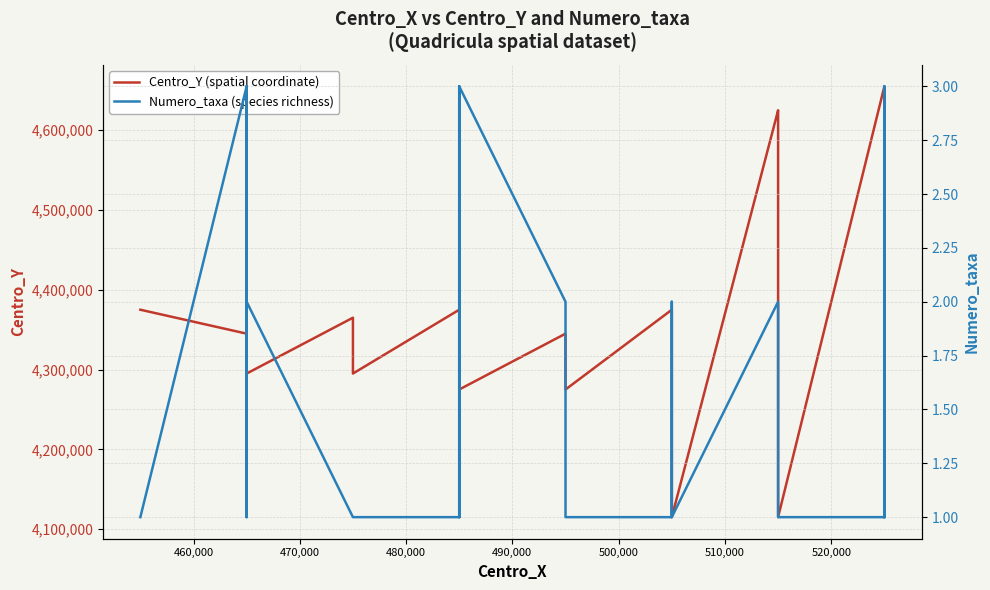

The Centro_Y (spatial coordinate) series shows 1321253 at 510,000. True or false?

False